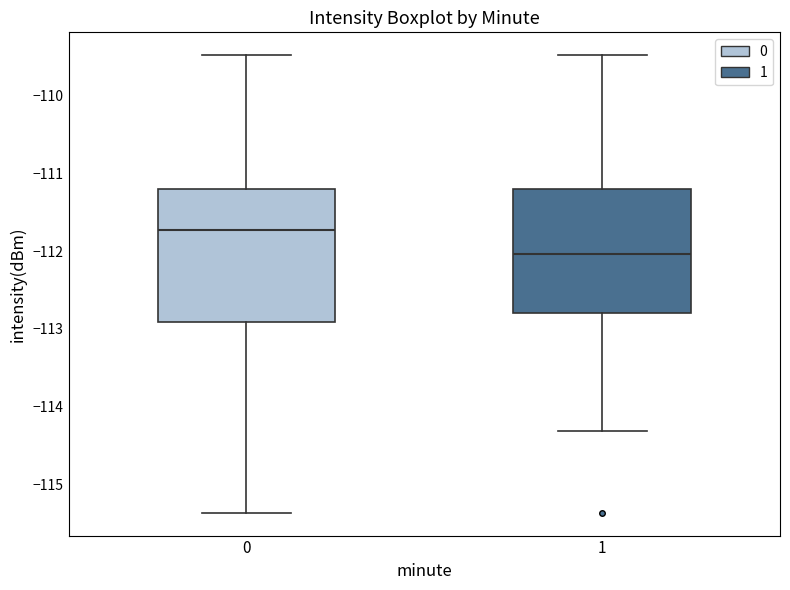

Where does the median line of the box at x = 0 sit on the y-axis? The values are not printed on the chart, so give them approximately, as read against the axis.

-111.7